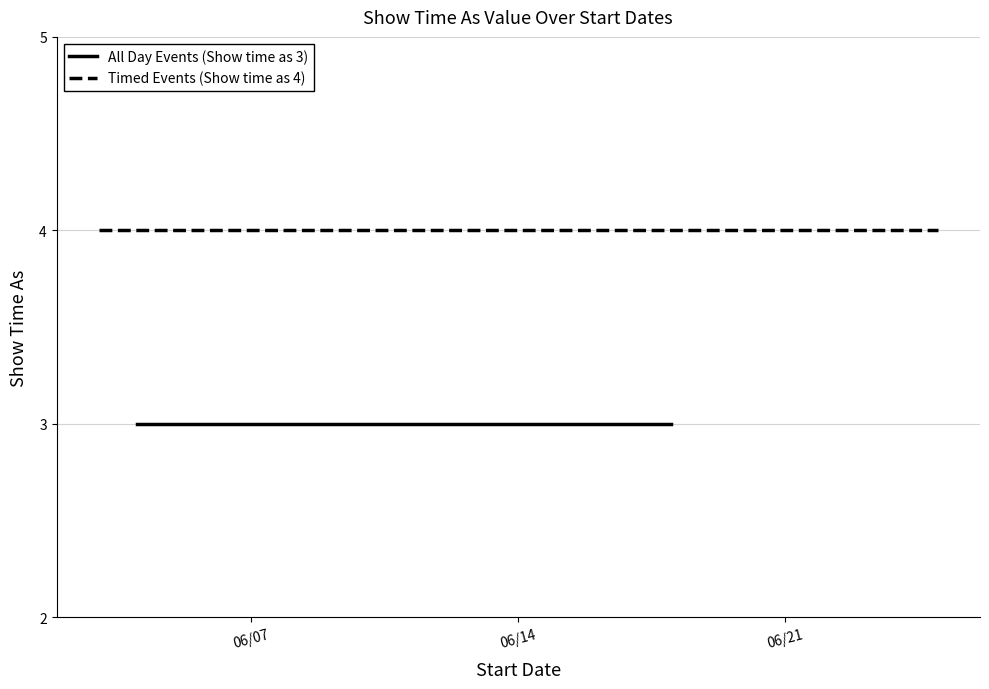

Does the chart have visible grid lines?

Yes